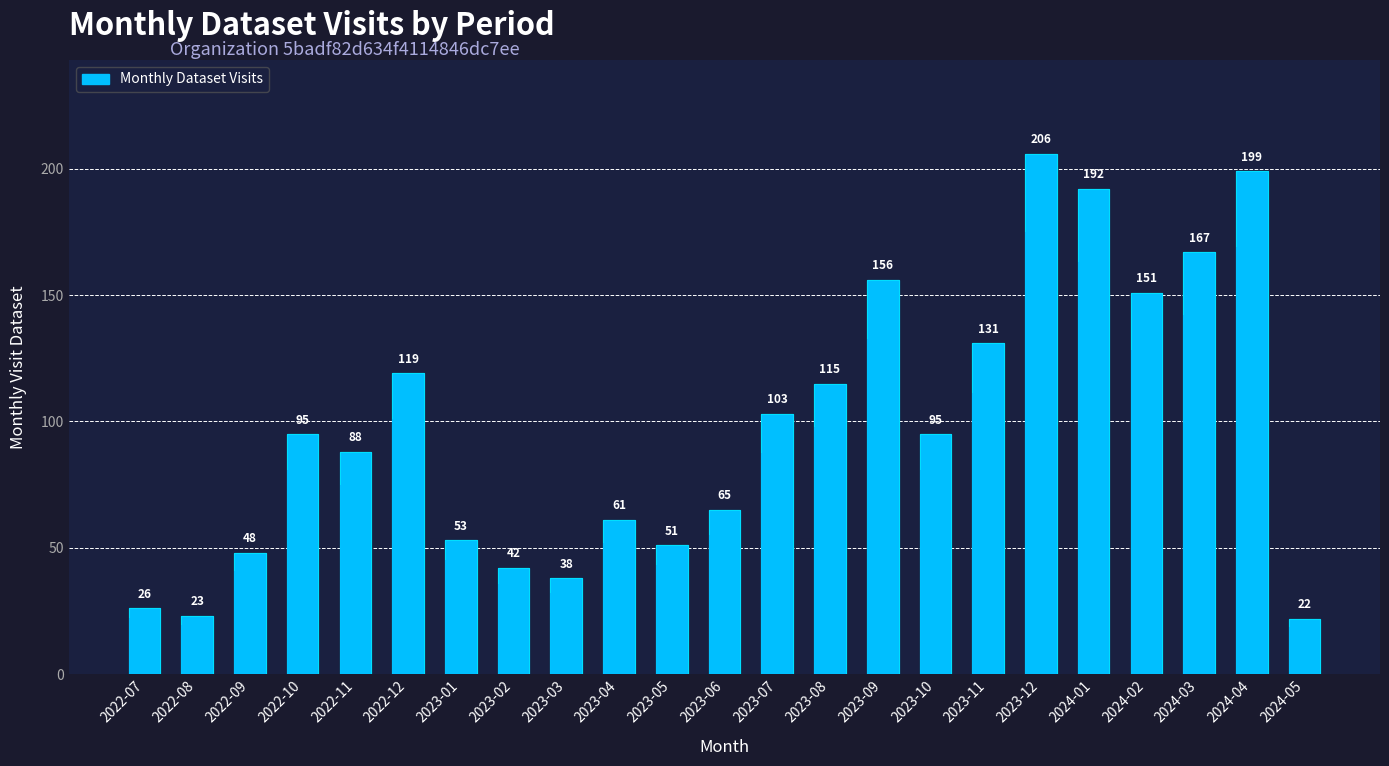

At which label does the data first exceed 95?

2022-12